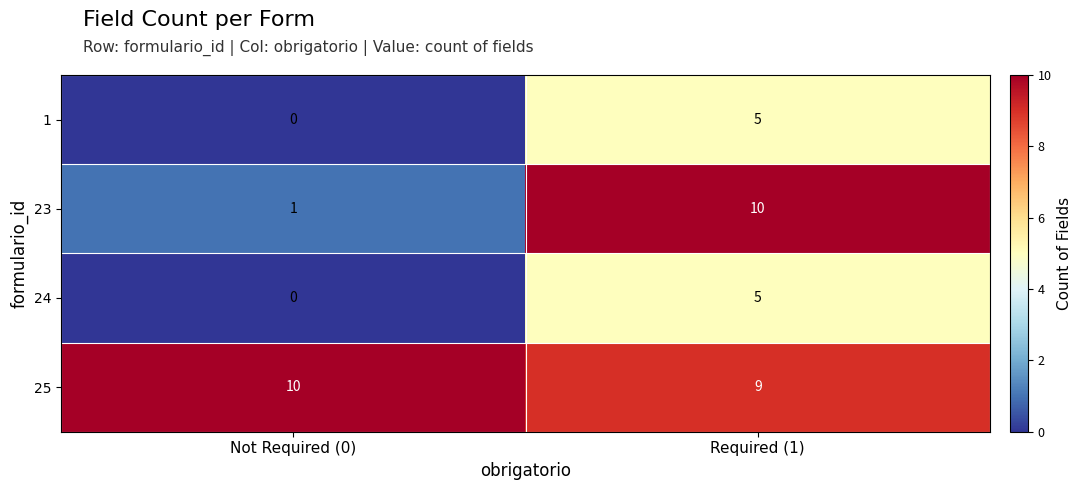

Which series has the largest total across all categories?

25